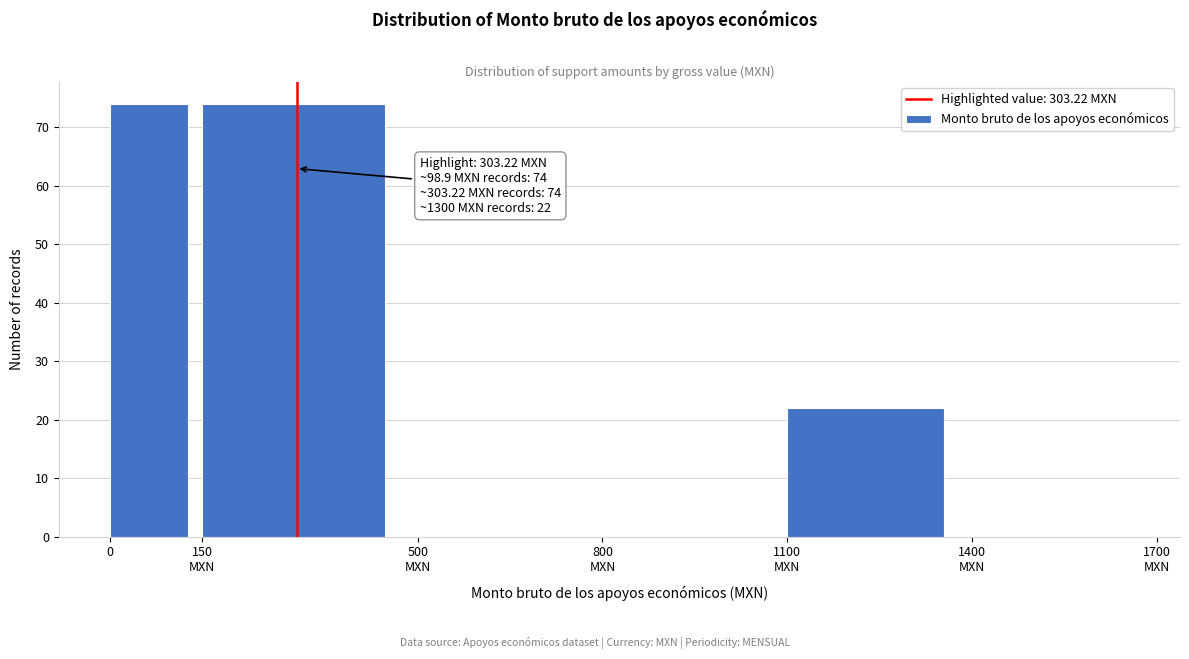

What is the sum of all values?

170